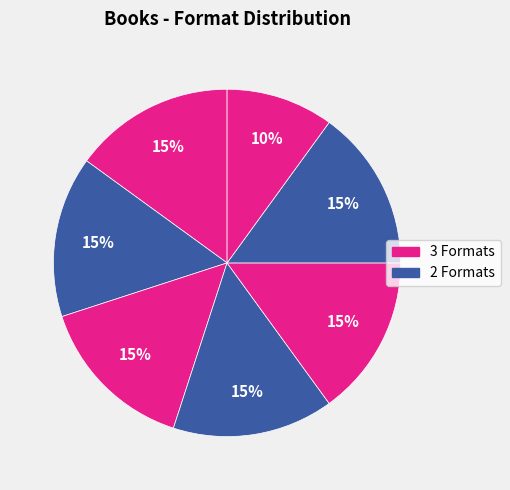

How many slices are in this pie chart?

7